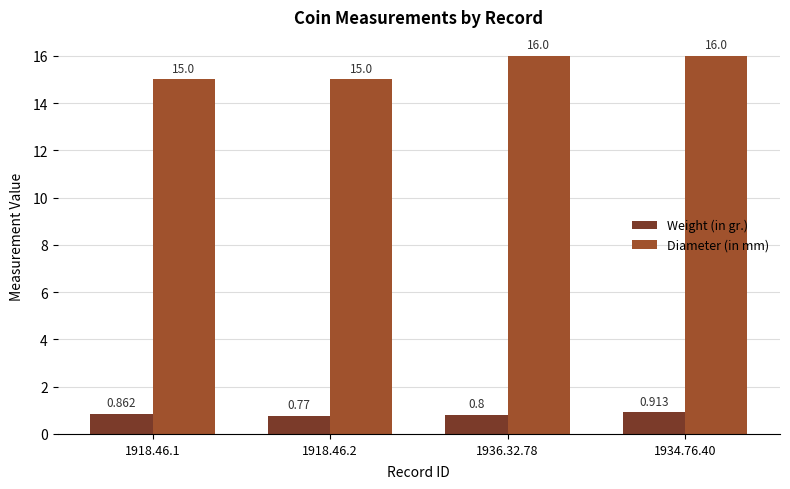

What are all the series names shown in the legend?

Weight (in gr.), Diameter (in mm)